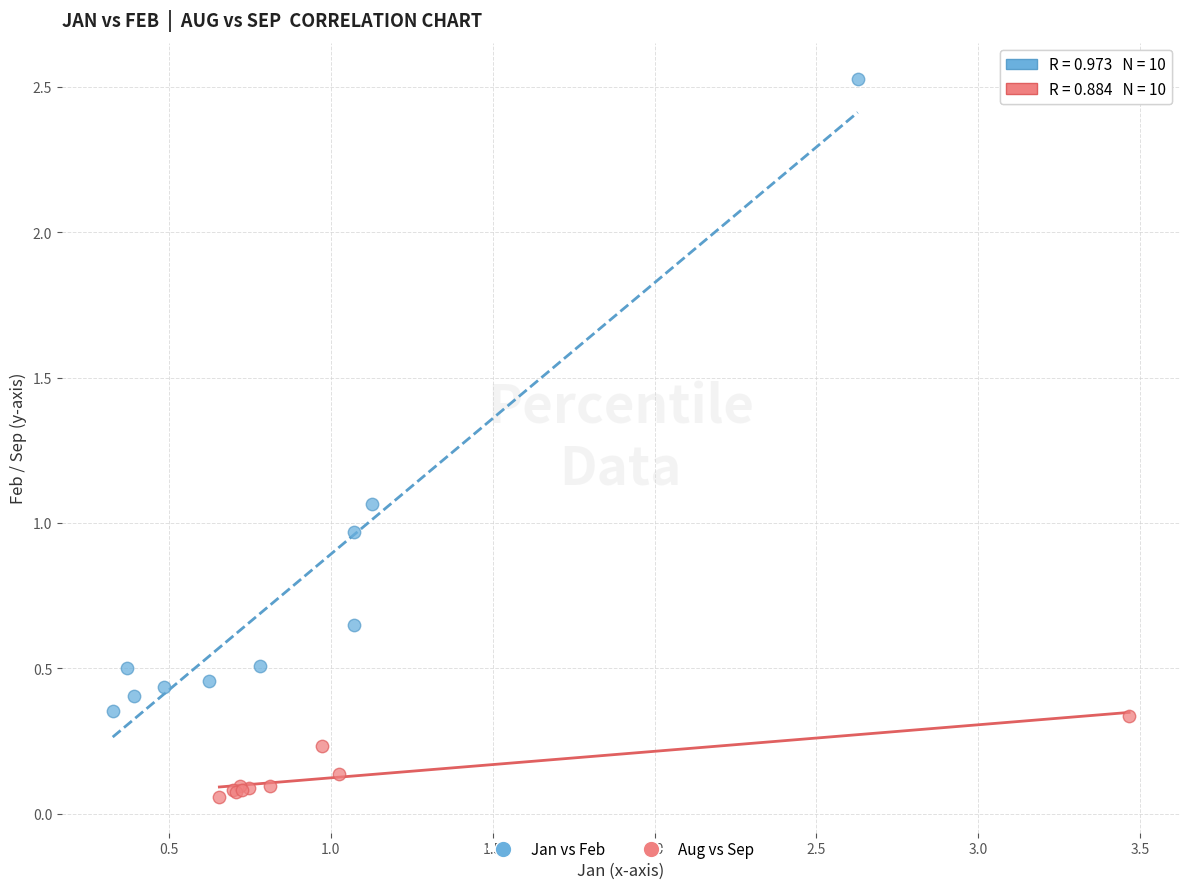

Which series reaches the maximum Y coordinate?

Jan vs Feb